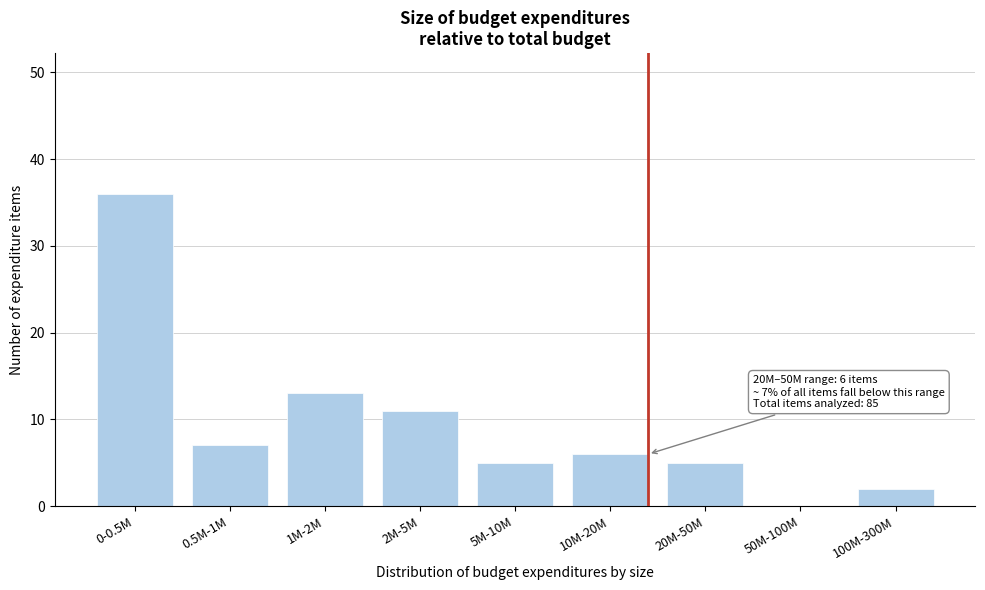

Reading left to right, transcribe all the data shown in this chart.

0-0.5M=36	0.5M-1M=7	1M-2M=13	2M-5M=11	5M-10M=5	10M-20M=6	20M-50M=5	50M-100M=0	100M-300M=2